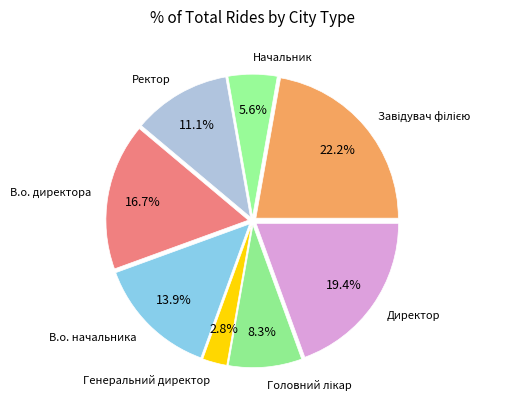

Rank the categories by value from highest to lowest.

Завідувач філією, Директор, В.о. директора, В.о. начальника, Ректор, Головний лікар, Начальник, Генеральний директор